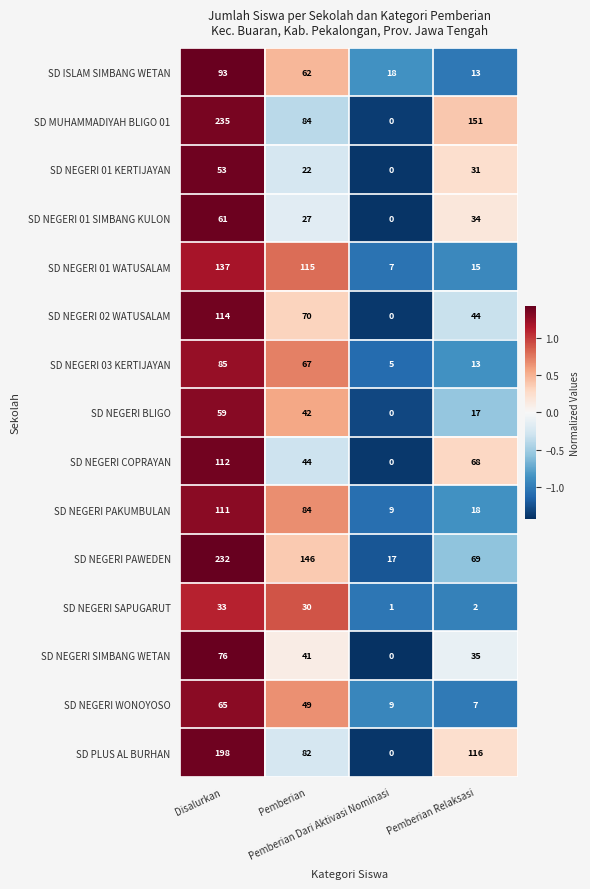

How many values in the SD NEGERI BLIGO series are below 42?

2